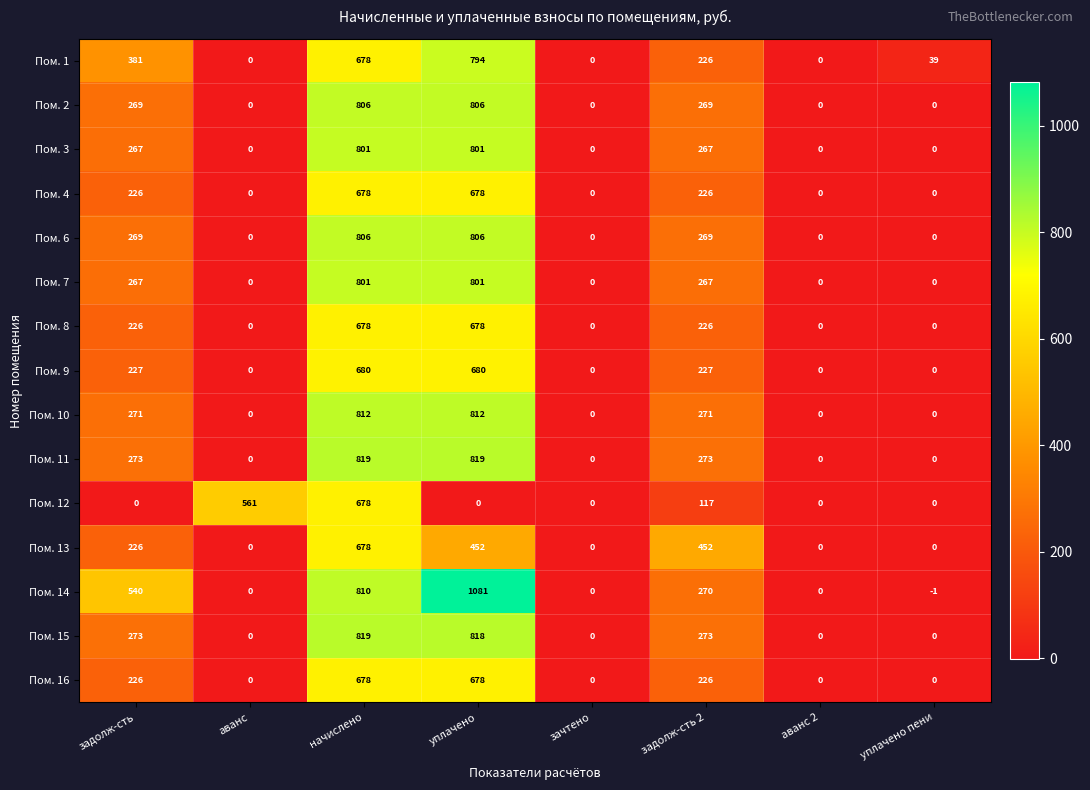

Which series changed the most between зачтено and задолж-сть 2?

Пом. 13